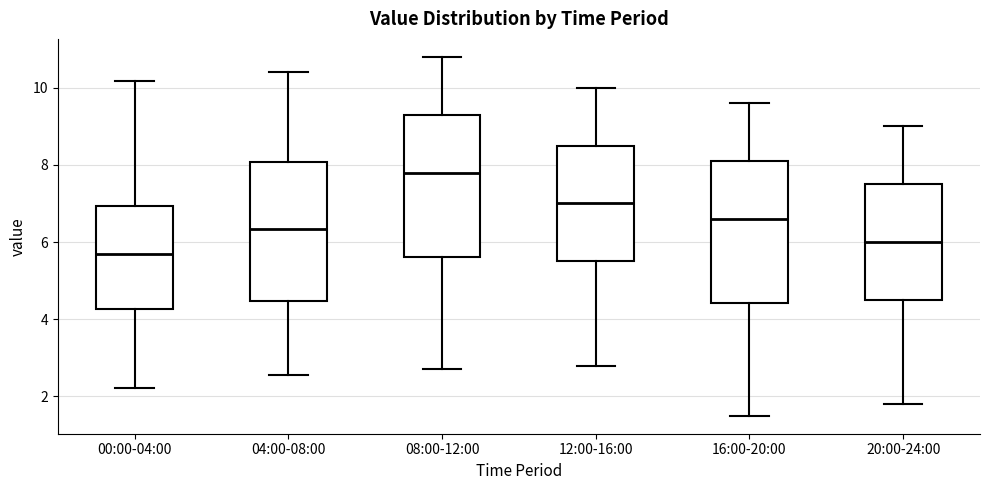

Where does the median line of the box for 08:00-12:00 sit on the y-axis? The values are not printed on the chart, so give them approximately, as read against the axis.

7.8